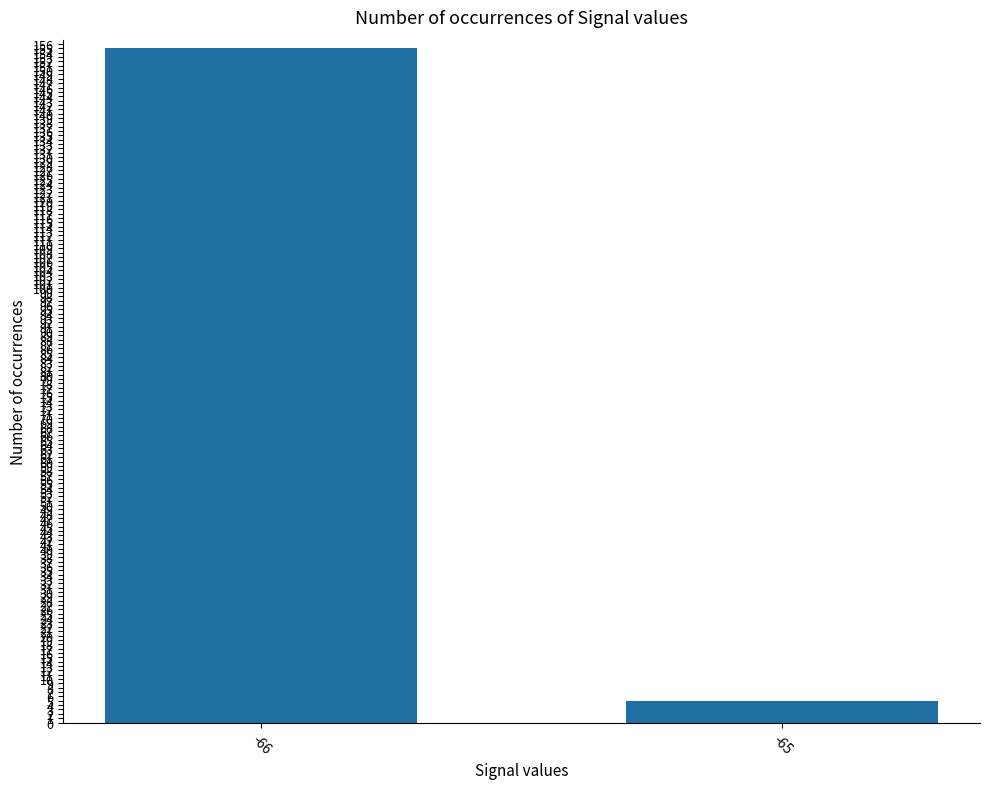

What value does the data have at -66?

155